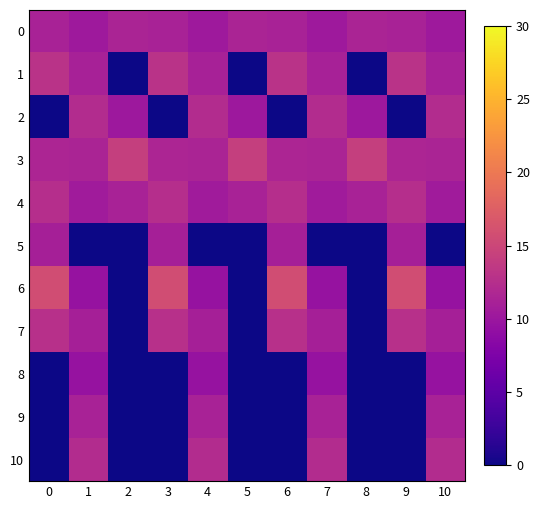

Between 7 and 6, which is larger?

6